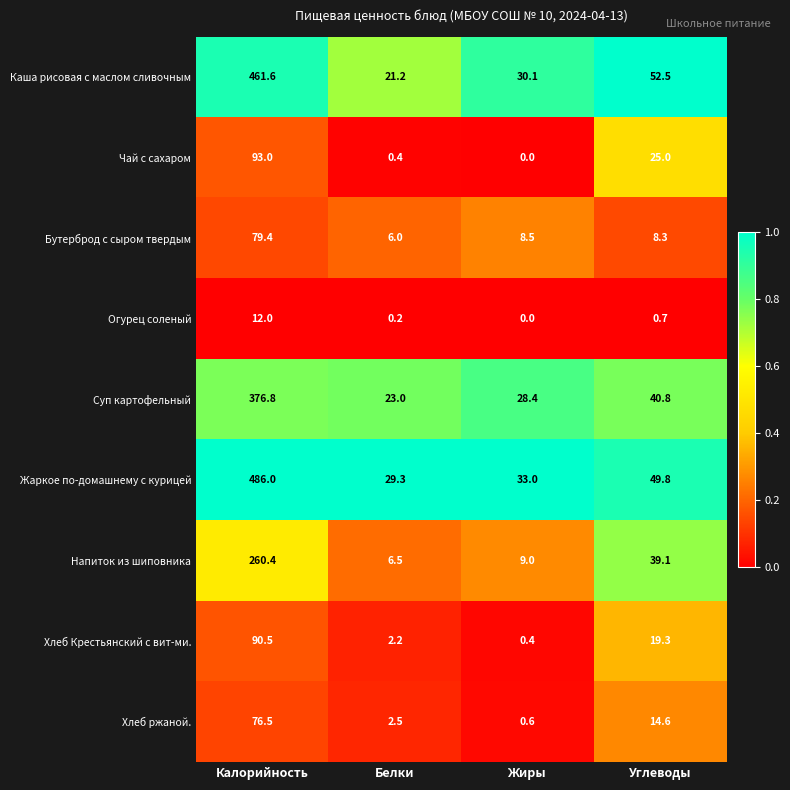

Is it true that Суп картофельный equals 376.8 at Калорийность?

True